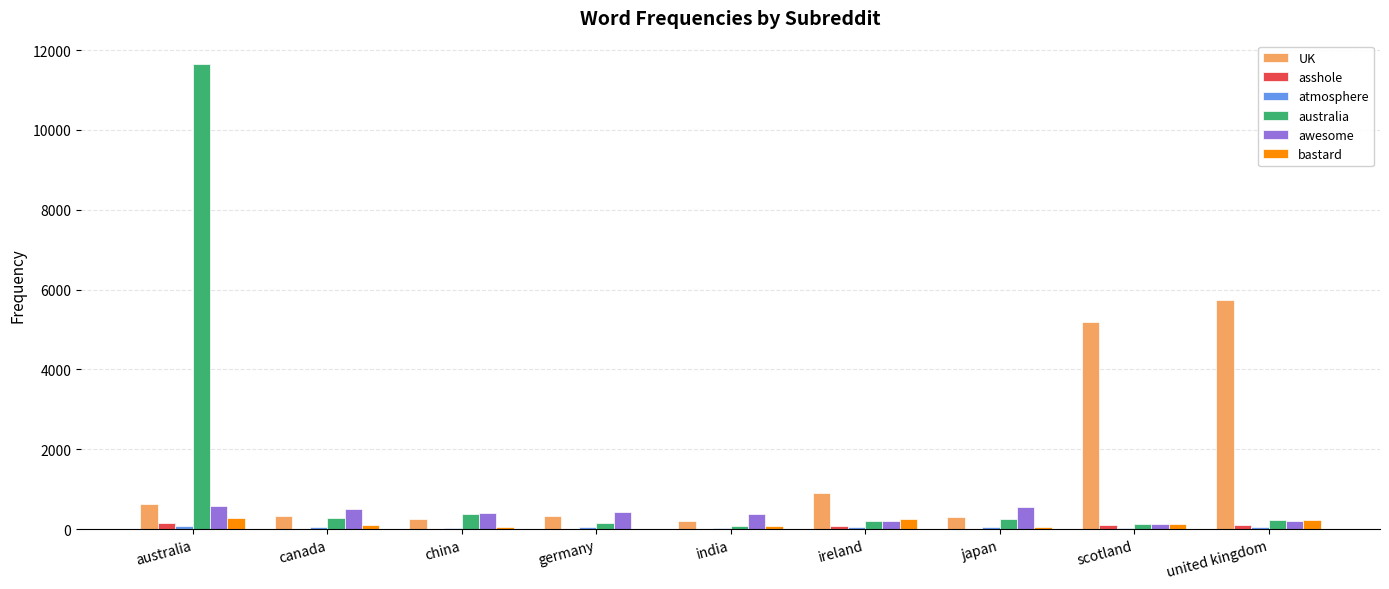

What is the highest value of the UK series?

5739